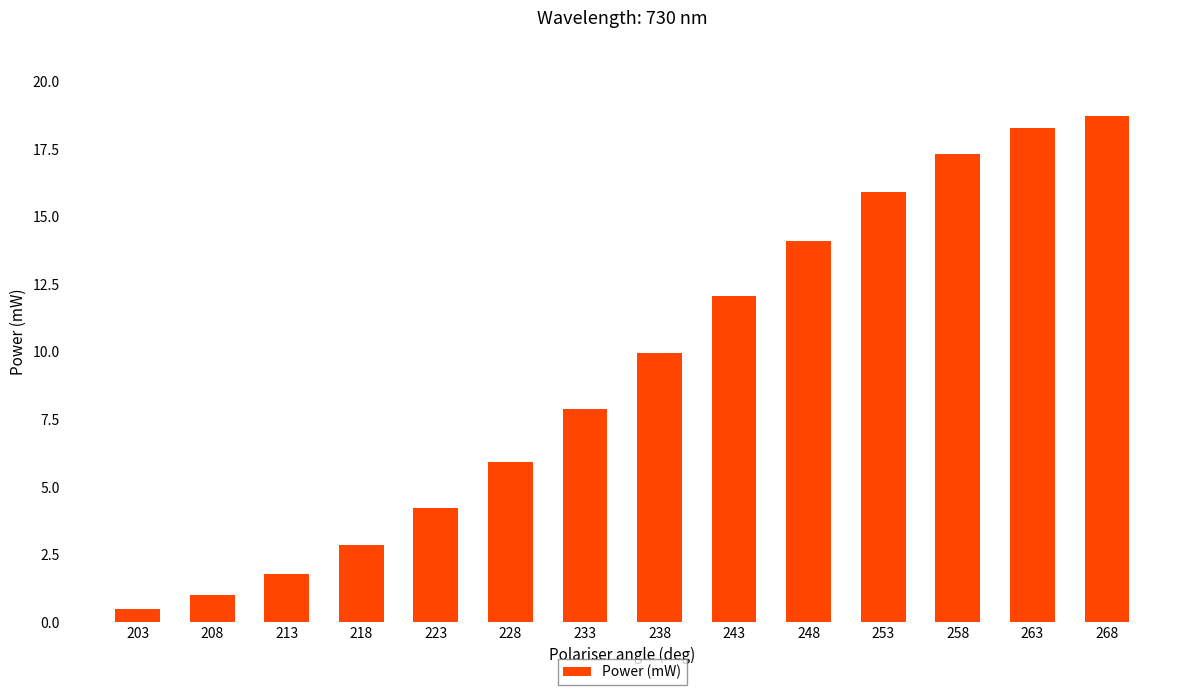

Are the bars grouped side by side (vs. stacked)?

No